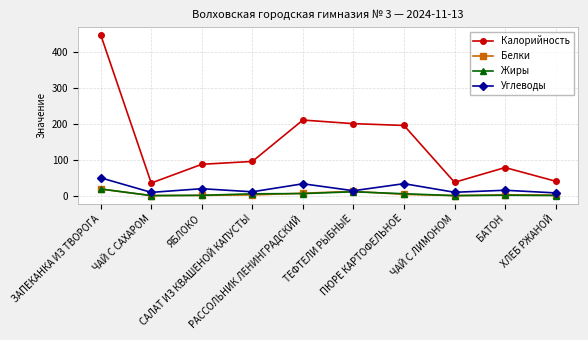

Which series has the widest spread of values?

Калорийность